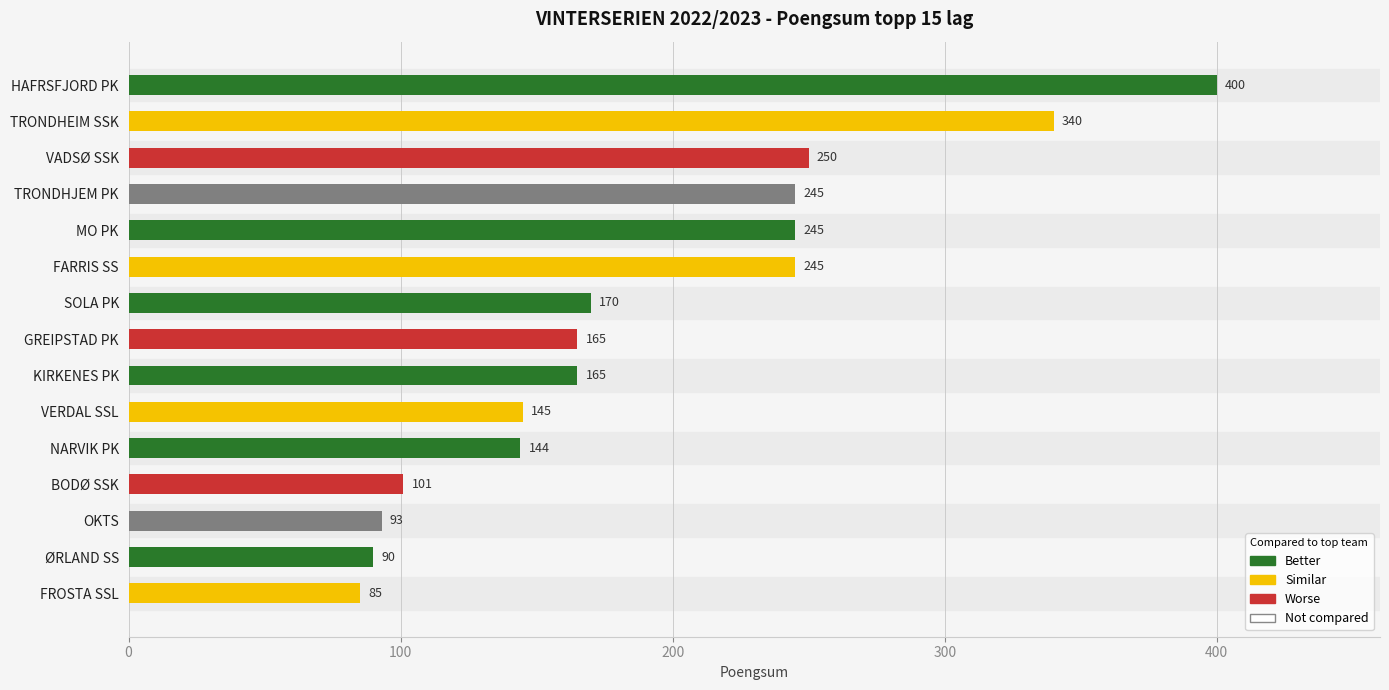

Does the chart contain stacked bars?

No